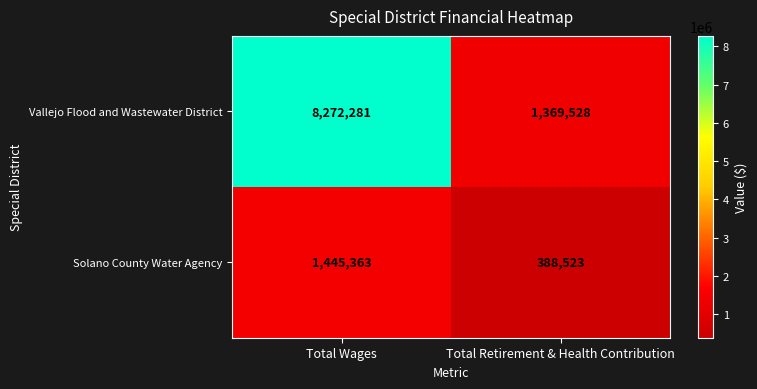

At which category is the sum across all series the highest?

Total Wages